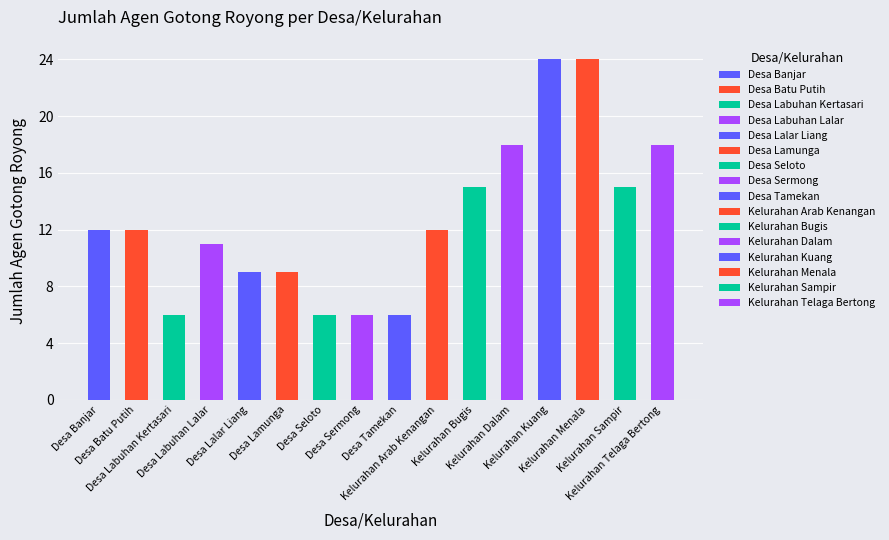

What is the average value?

13